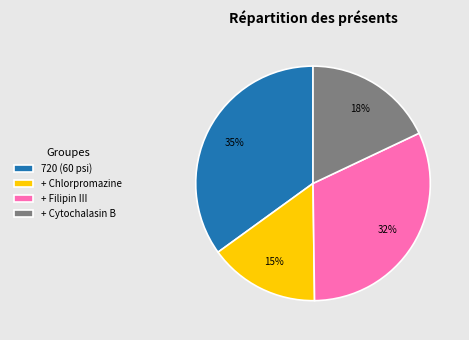

Between + Chlorpromazine and + Cytochalasin B, which is larger?

+ Cytochalasin B